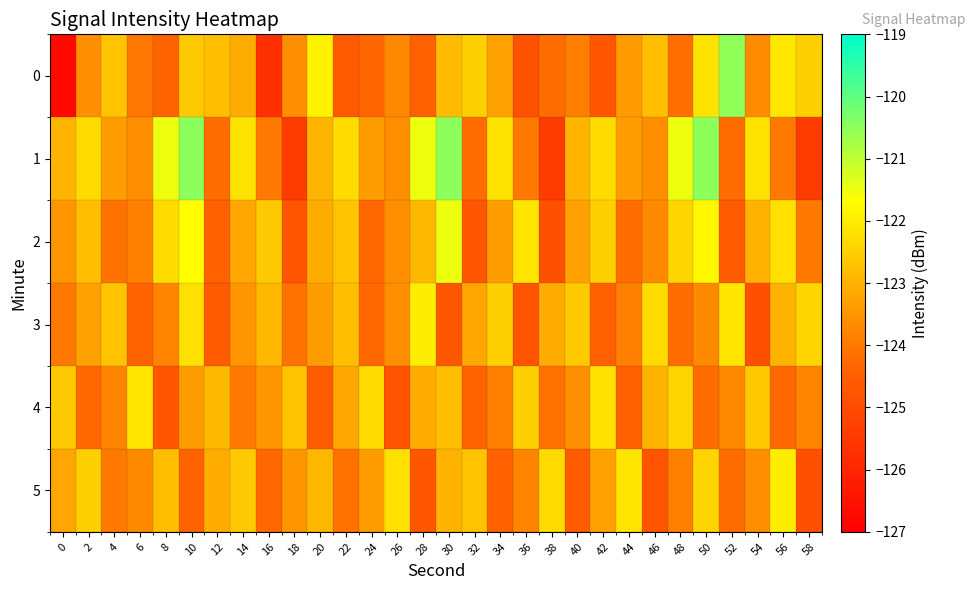

Which series has the largest total across all categories?

1